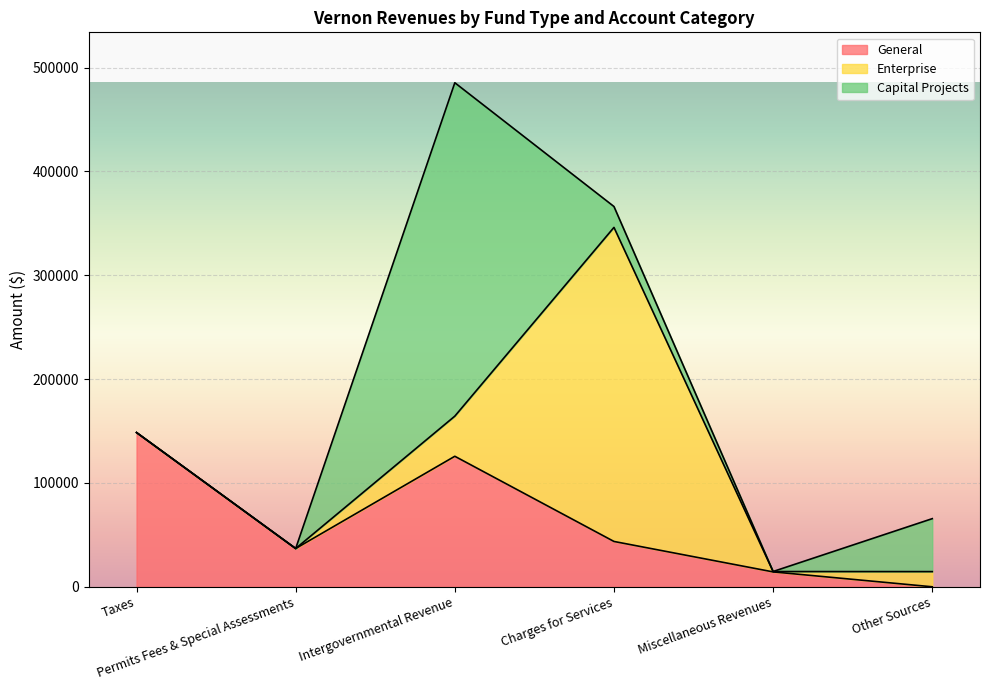

What are all the series names shown in the legend?

General, Enterprise, Capital Projects